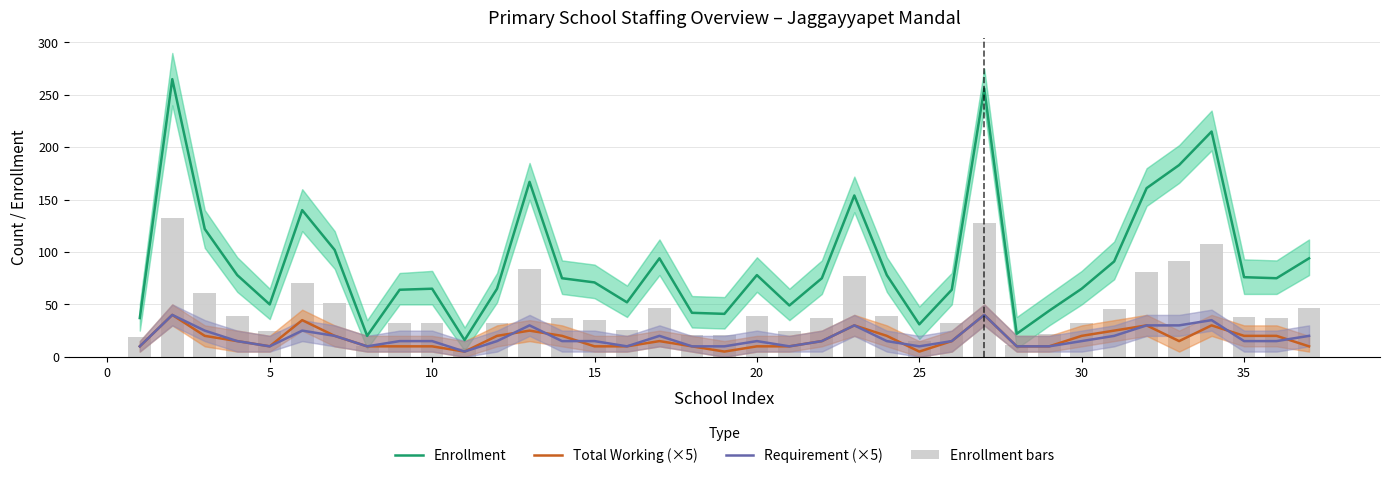

What are all the series names shown in the legend?

Enrollment, Total Working (×5), Requirement (×5), Enrollment bars